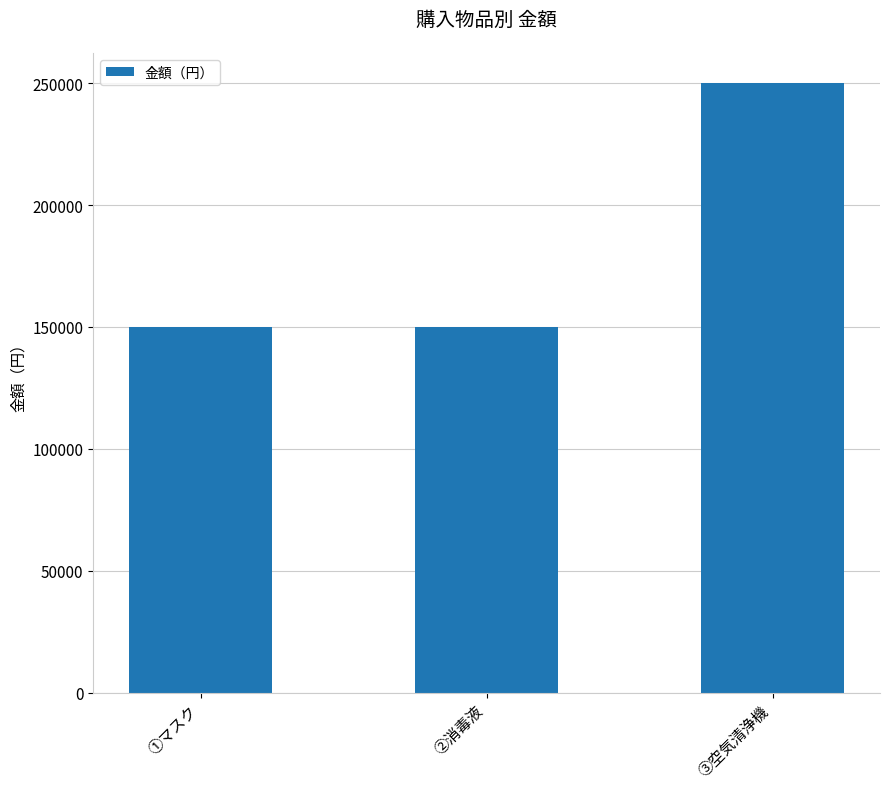

What is the value of the 1st bar from the left?

150000